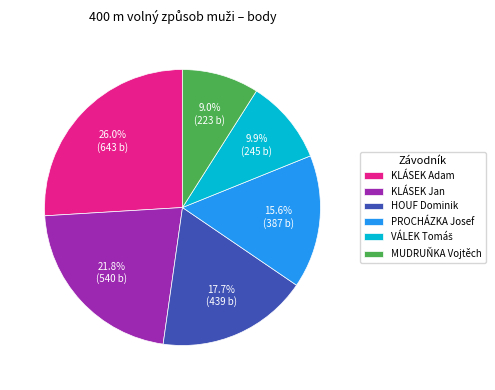

How many slices are in this pie chart?

6